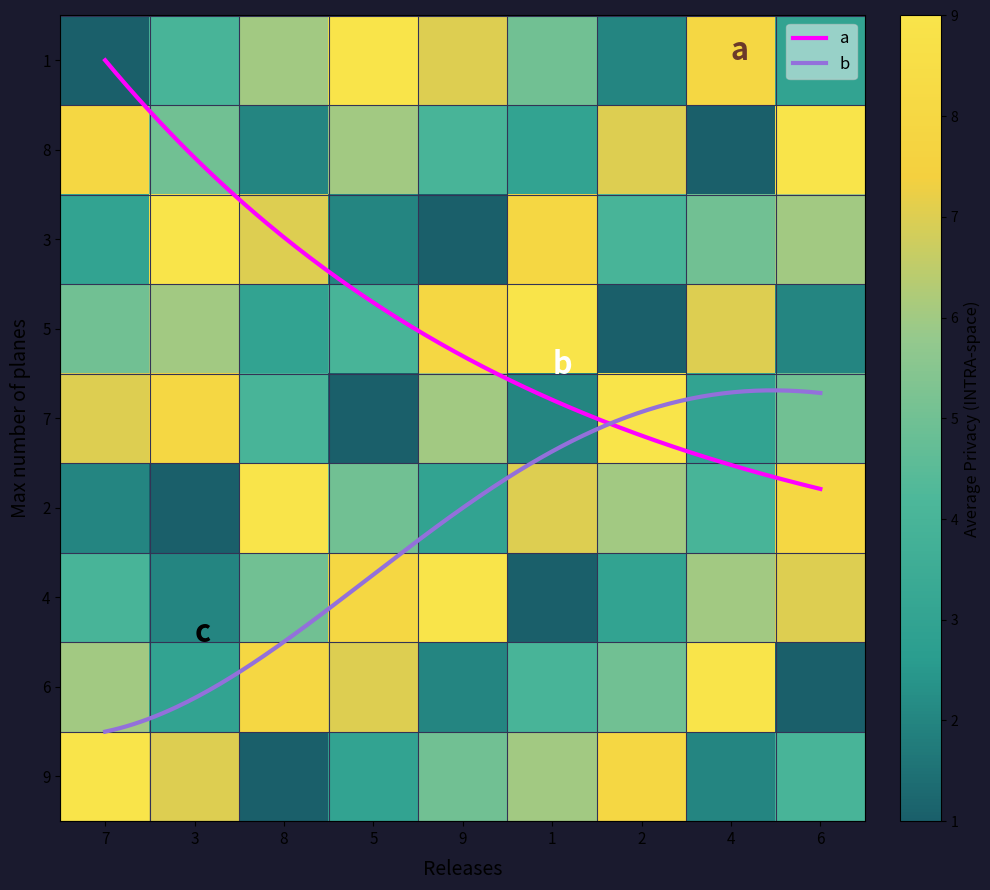

What is the maximum value for row5?

9